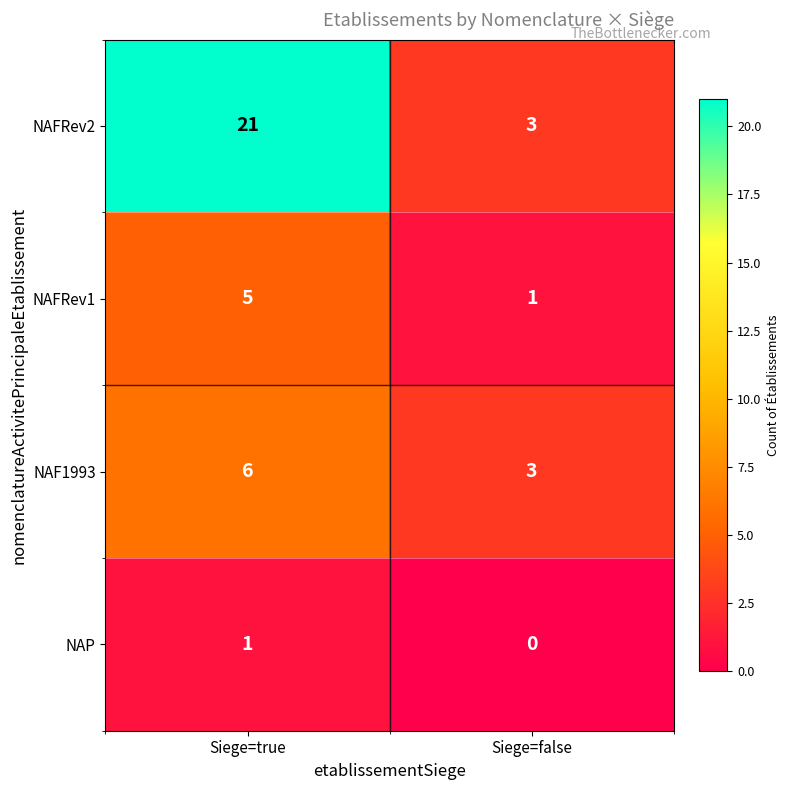

What is the difference between the highest and lowest values at Siege=false?

3